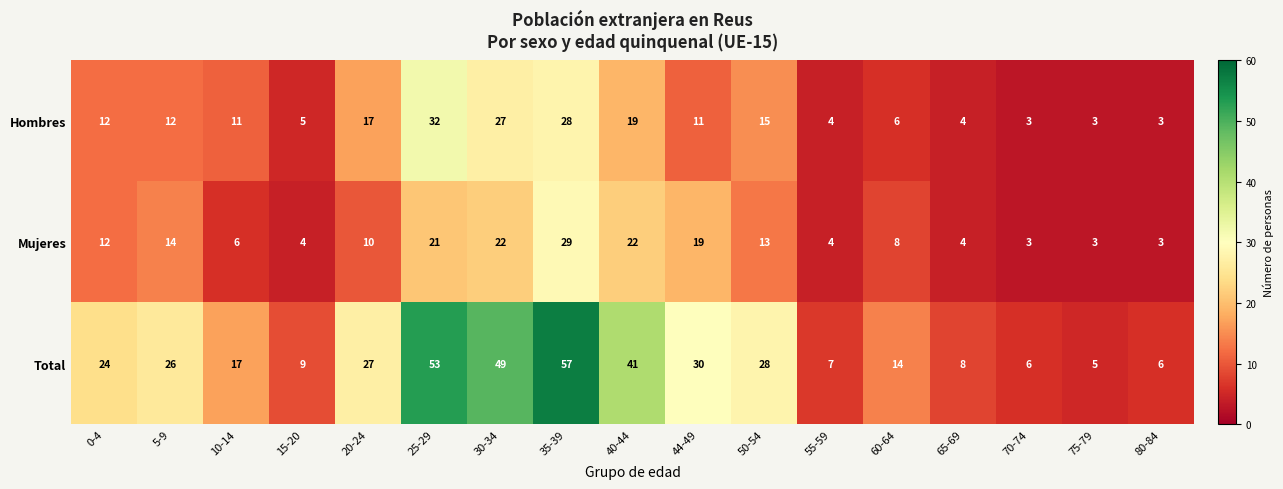

What is the average value of the Hombres series?

12